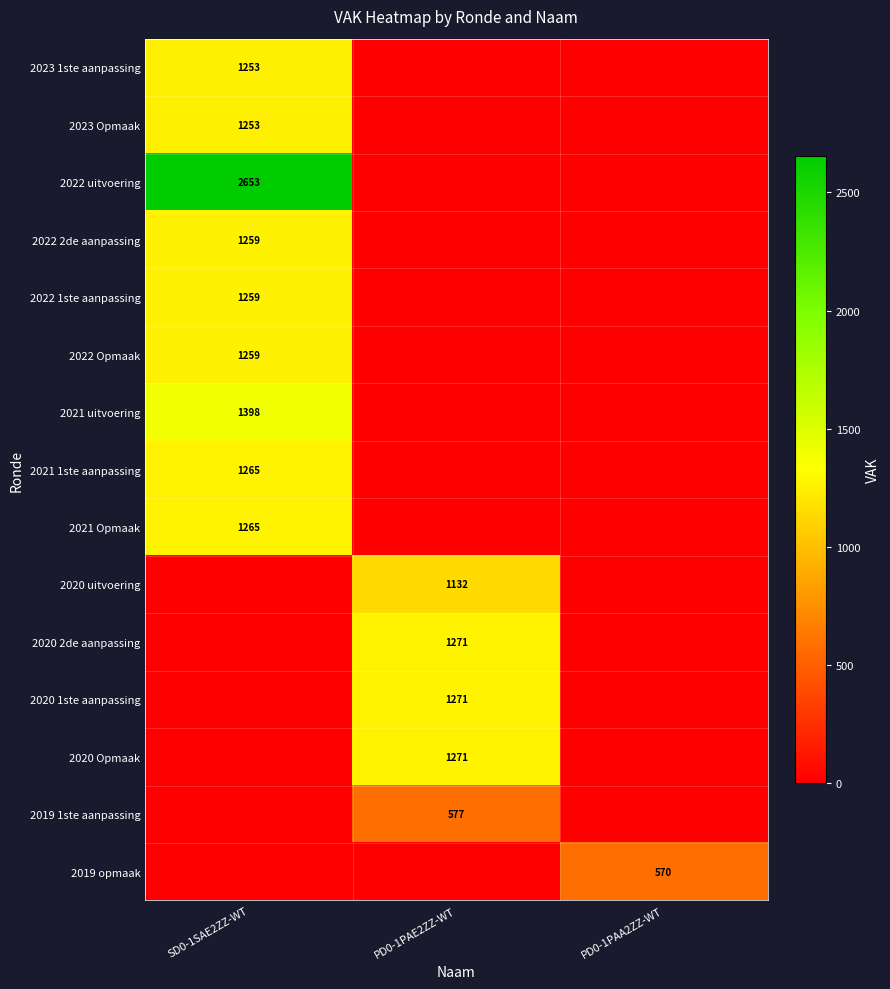

What is the difference between the highest and lowest values at PD0-1PAE2ZZ-WT?

1271